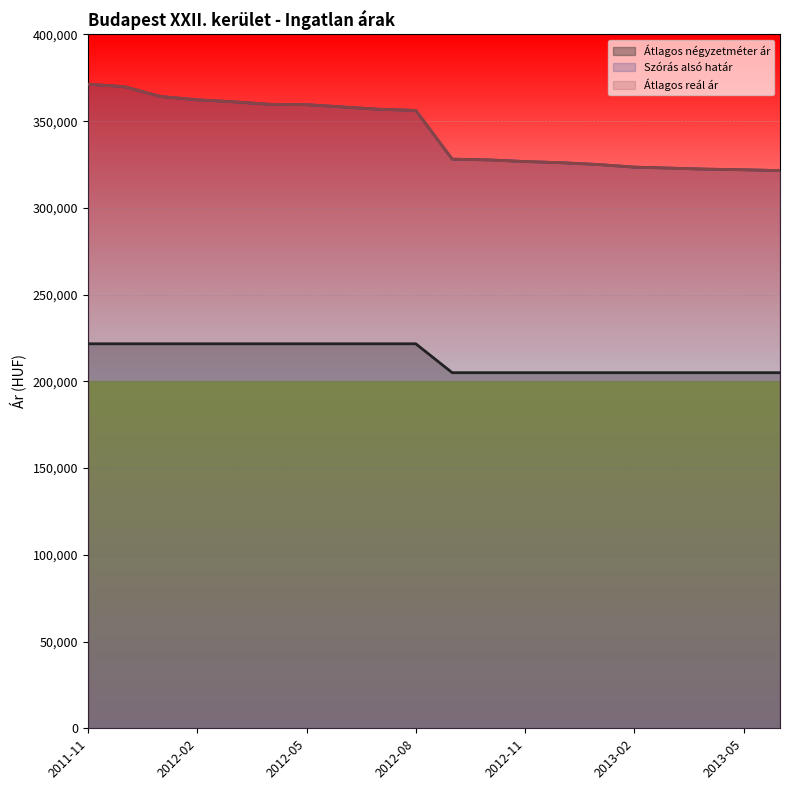

How many lines are shown in the chart?

3